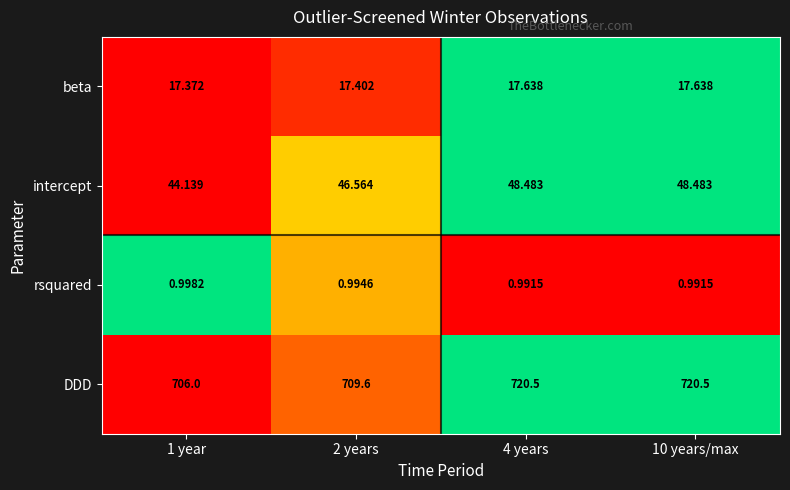

Which series has the largest total across all categories?

DDD